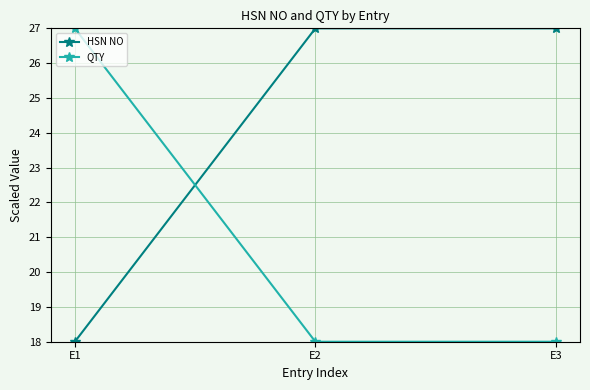

Which series has the largest total across all categories?

HSN NO